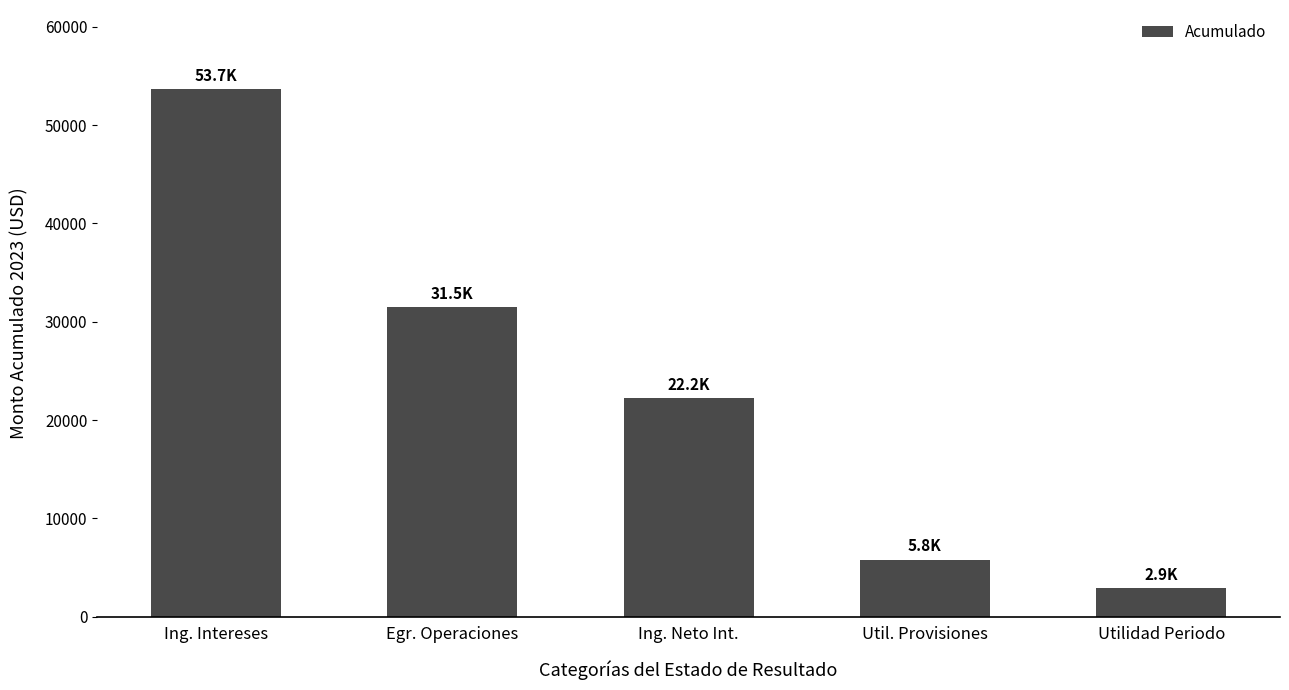

True or false: the data shows 2940.3 at Utilidad Periodo.

True